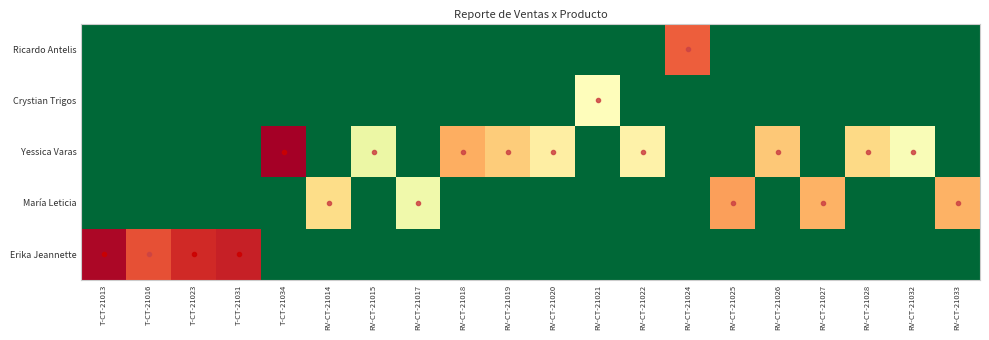

Reading right to left, extract all data points from this chart.

Erika Jeannette: RV-CT-21033=0.0	RV-CT-21032=0.0	RV-CT-21028=0.0	RV-CT-21027=0.0	RV-CT-21026=0.0	RV-CT-21025=0.0	RV-CT-21024=0.0	RV-CT-21022=0.0	RV-CT-21021=0.0	RV-CT-21020=0.0	RV-CT-21019=0.0	RV-CT-21018=0.0	RV-CT-21017=0.0	RV-CT-21015=0.0	RV-CT-21014=0.0	T-CT-21034=0.0	T-CT-21031=11.7	T-CT-21023=11.4	T-CT-21016=10.6	T-CT-21013=12.3
María Leticia: RV-CT-21033=8.6	RV-CT-21032=0.0	RV-CT-21028=0.0	RV-CT-21027=8.6	RV-CT-21026=0.0	RV-CT-21025=9.0	RV-CT-21024=0.0	RV-CT-21022=0.0	RV-CT-21021=0.0	RV-CT-21020=0.0	RV-CT-21019=0.0	RV-CT-21018=0.0	RV-CT-21017=5.8	RV-CT-21015=0.0	RV-CT-21014=7.6	T-CT-21034=0.0	T-CT-21031=0.0	T-CT-21023=0.0	T-CT-21016=0.0	T-CT-21013=0.0
Yessica Varas: RV-CT-21033=0.0	RV-CT-21032=6.1	RV-CT-21028=7.7	RV-CT-21027=0.0	RV-CT-21026=8.1	RV-CT-21025=0.0	RV-CT-21024=0.0	RV-CT-21022=6.8	RV-CT-21021=0.0	RV-CT-21020=6.9	RV-CT-21019=8.0	RV-CT-21018=8.7	RV-CT-21017=0.0	RV-CT-21015=5.6	RV-CT-21014=0.0	T-CT-21034=12.5	T-CT-21031=0.0	T-CT-21023=0.0	T-CT-21016=0.0	T-CT-21013=0.0
Crystian Trigos: RV-CT-21033=0.0	RV-CT-21032=0.0	RV-CT-21028=0.0	RV-CT-21027=0.0	RV-CT-21026=0.0	RV-CT-21025=0.0	RV-CT-21024=0.0	RV-CT-21022=0.0	RV-CT-21021=6.3	RV-CT-21020=0.0	RV-CT-21019=0.0	RV-CT-21018=0.0	RV-CT-21017=0.0	RV-CT-21015=0.0	RV-CT-21014=0.0	T-CT-21034=0.0	T-CT-21031=0.0	T-CT-21023=0.0	T-CT-21016=0.0	T-CT-21013=0.0
Ricardo Antelis: RV-CT-21033=0.0	RV-CT-21032=0.0	RV-CT-21028=0.0	RV-CT-21027=0.0	RV-CT-21026=0.0	RV-CT-21025=0.0	RV-CT-21024=10.3	RV-CT-21022=0.0	RV-CT-21021=0.0	RV-CT-21020=0.0	RV-CT-21019=0.0	RV-CT-21018=0.0	RV-CT-21017=0.0	RV-CT-21015=0.0	RV-CT-21014=0.0	T-CT-21034=0.0	T-CT-21031=0.0	T-CT-21023=0.0	T-CT-21016=0.0	T-CT-21013=0.0